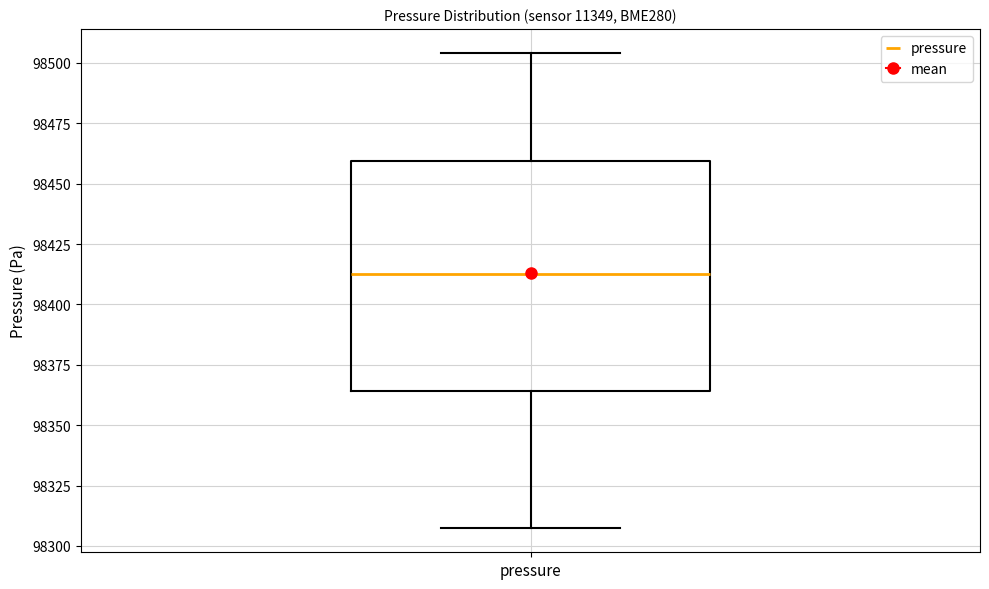

Where does the lower whisker of the box for pressure end on the y-axis? The values are not printed on the chart, so give them approximately, as read against the axis.

98305